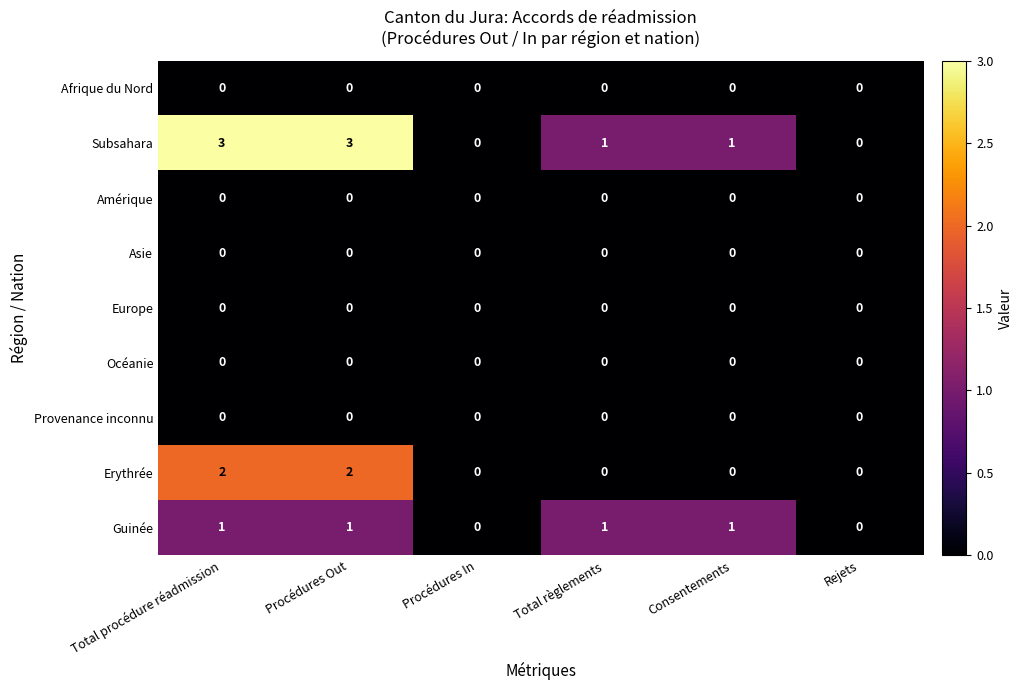

What is the maximum value shown in the chart?

3